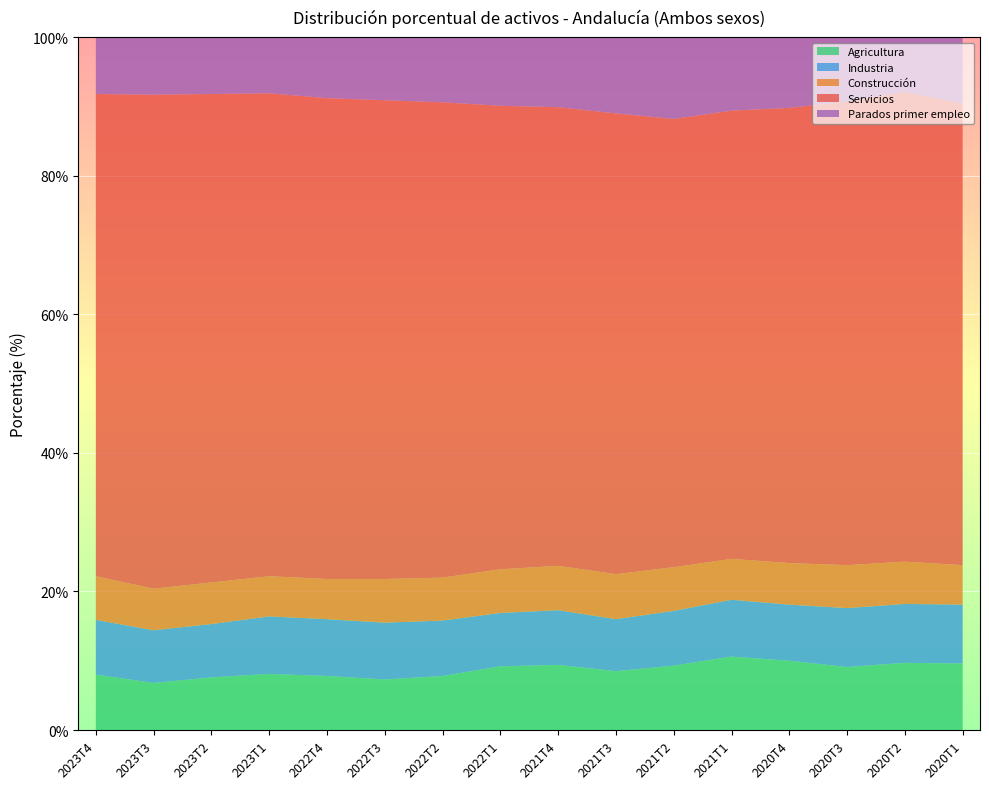

Reading left to right, transcribe all the data shown in this chart.

Agricultura: 8.0	6.8	7.6	8.1	7.8	7.3	7.8	9.2	9.4	8.5	9.3	10.6	10.0	9.1	9.7	9.6
Industria: 7.9	7.6	7.7	8.3	8.2	8.2	8.0	7.7	7.9	7.5	7.9	8.2	8.1	8.5	8.5	8.5
Construcción: 6.3	6.0	6.0	5.8	5.8	6.3	6.2	6.3	6.4	6.5	6.3	5.9	6.0	6.2	6.1	5.7
Servicios: 69.6	71.3	70.5	69.7	69.4	69.1	68.6	66.9	66.2	66.5	64.7	64.7	65.7	66.9	67.8	66.6
Parados primer empleo: 8.1	8.3	8.2	8.1	8.8	9.2	9.3	9.8	10.2	10.9	11.8	10.7	10.2	9.3	7.8	9.5